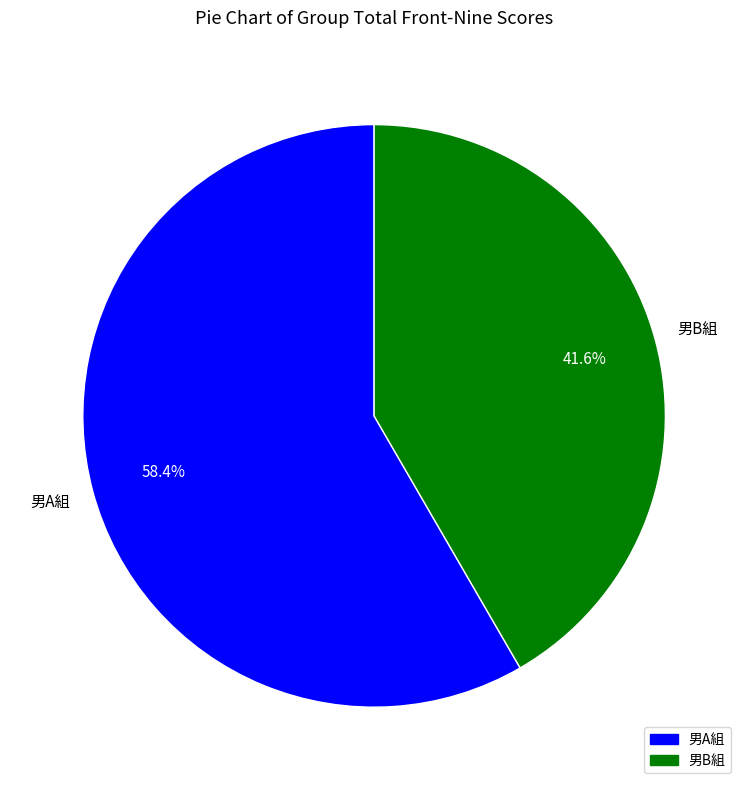

Is there a majority slice in this chart?

Yes